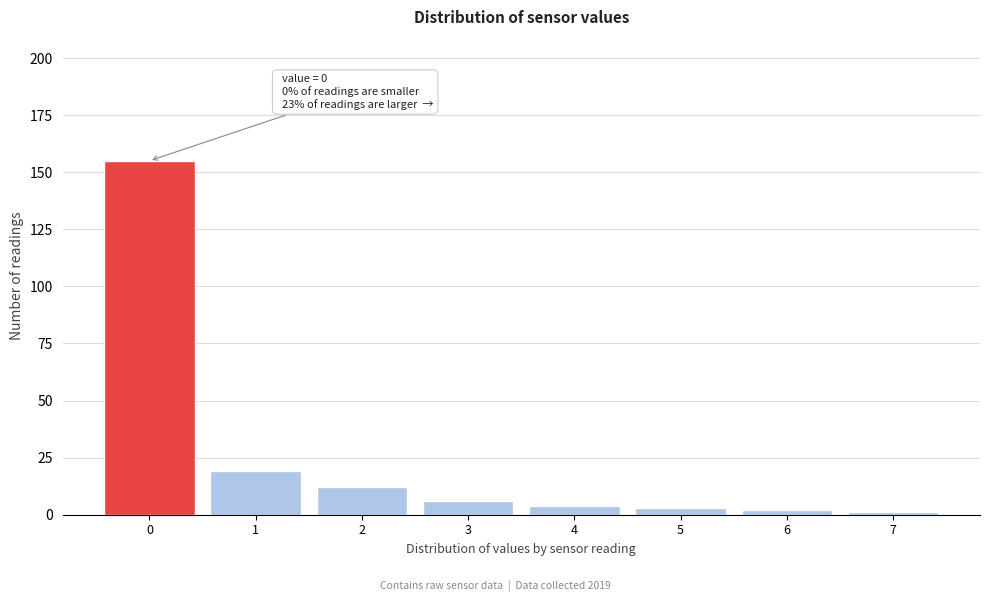

Reading left to right, what are all the values shown in this chart?

155	19	12	6	4	3	2	1